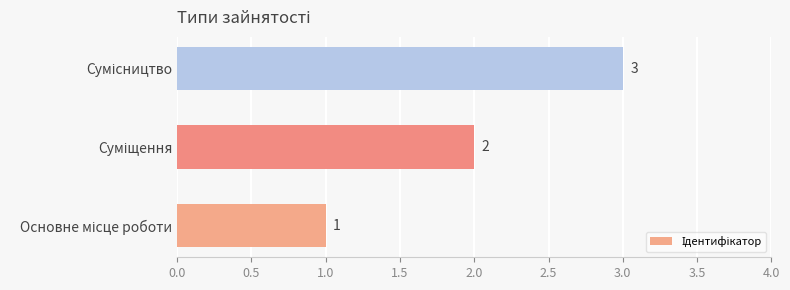

What is the sum of all values?

6